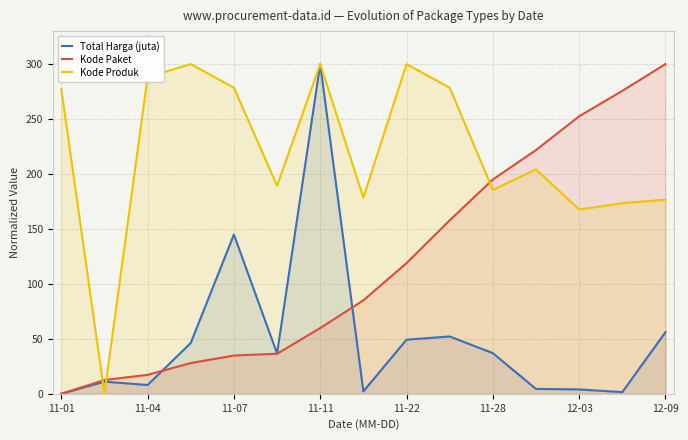

What is the value of the Kode Produk point at the 5th from the left?

278.5